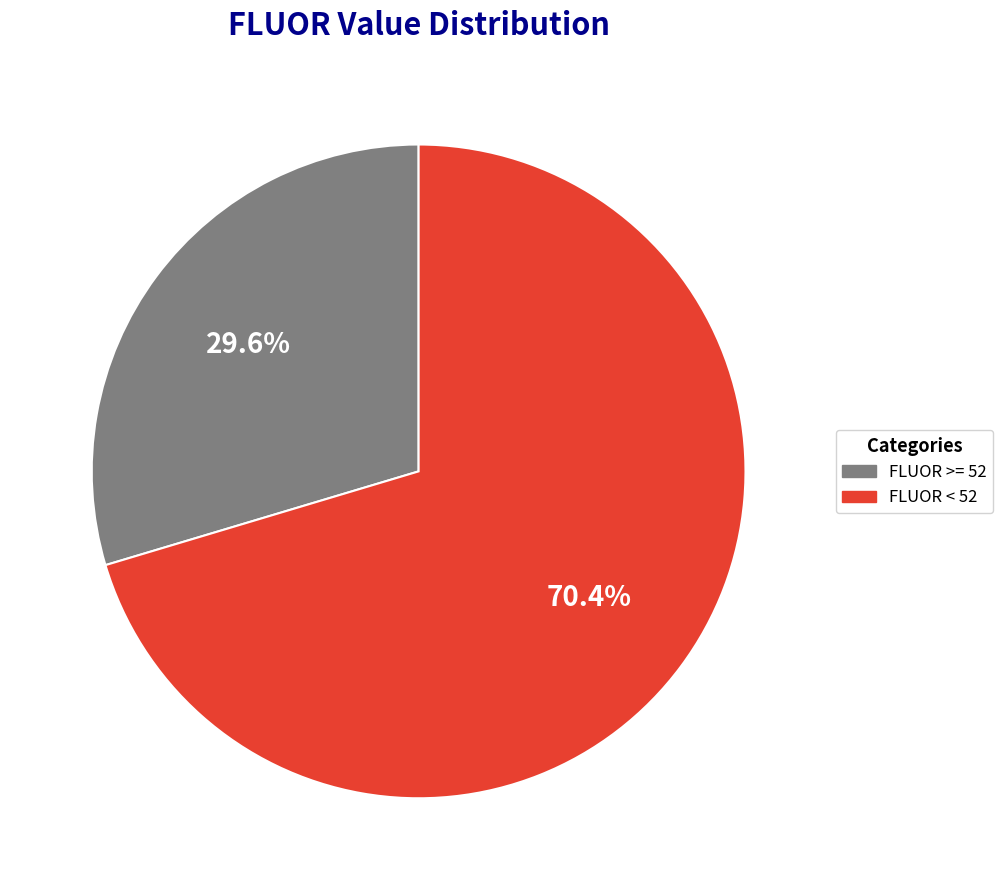

Is there any slice that represents more than half of the pie?

Yes